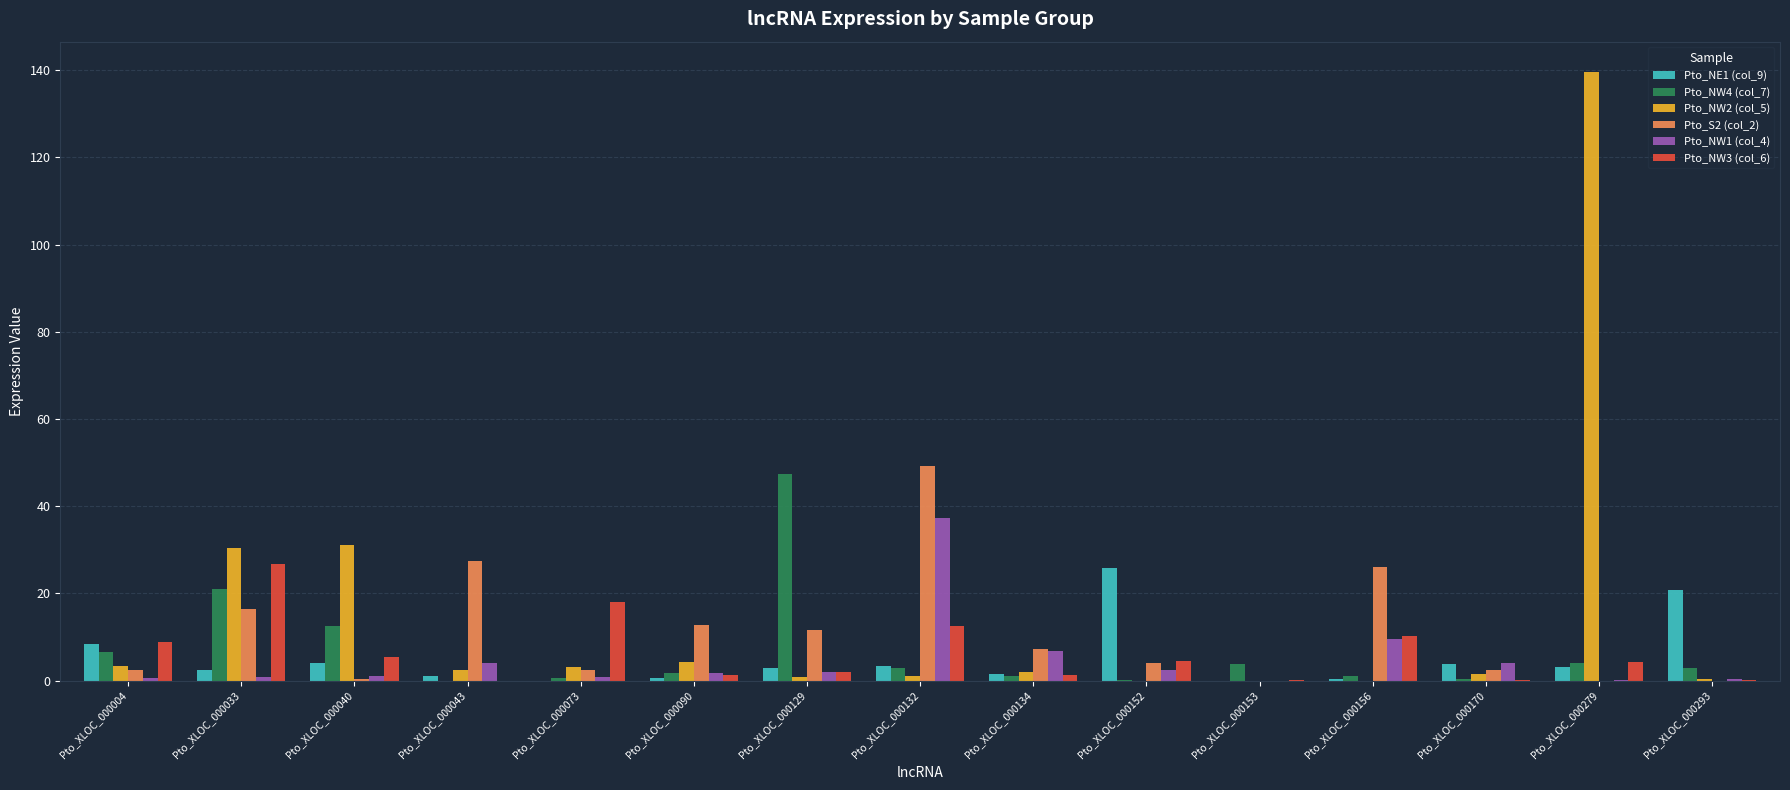

Are the bars grouped side by side (vs. stacked)?

Yes